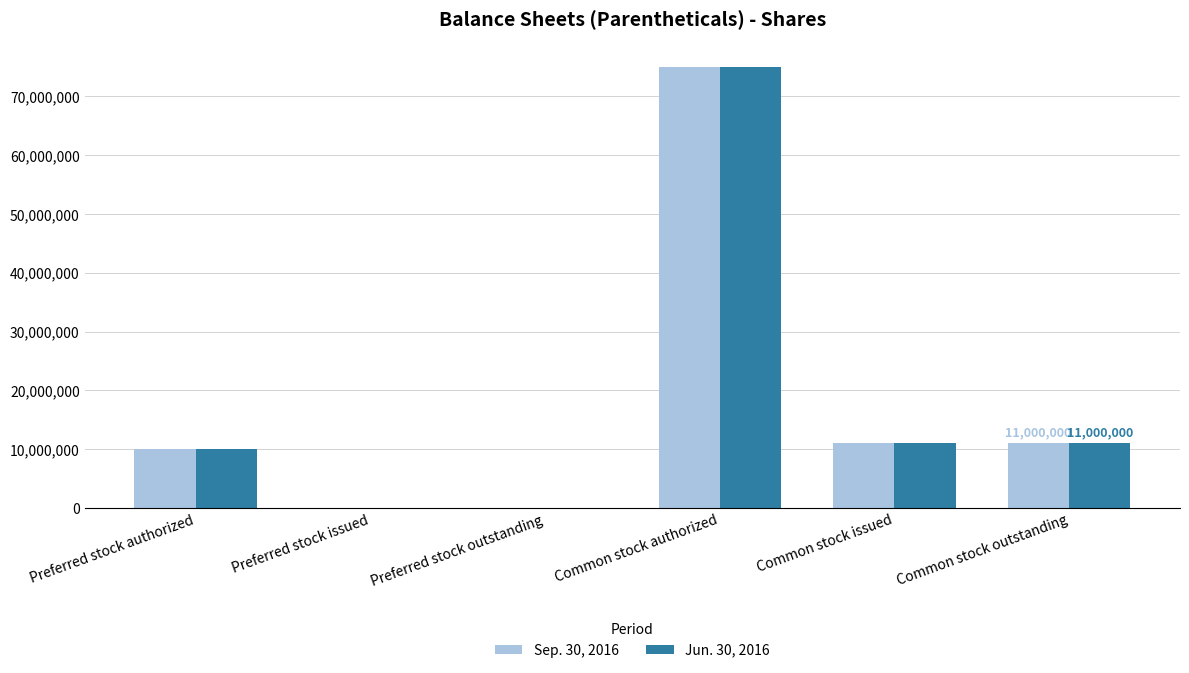

The Jun. 30, 2016 series shows 11000000 at Common stock outstanding. True or false?

True